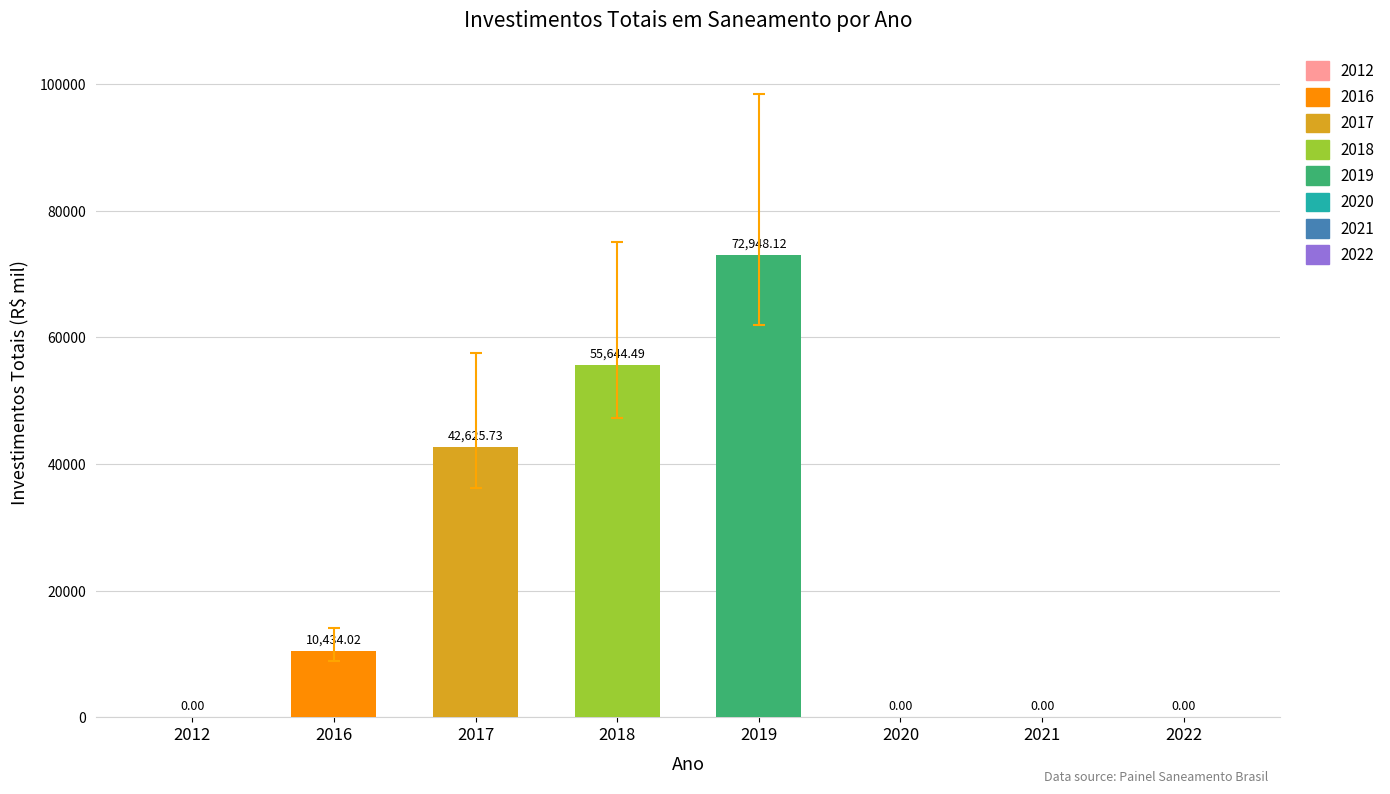

What is the maximum value shown in the chart?

72948.1